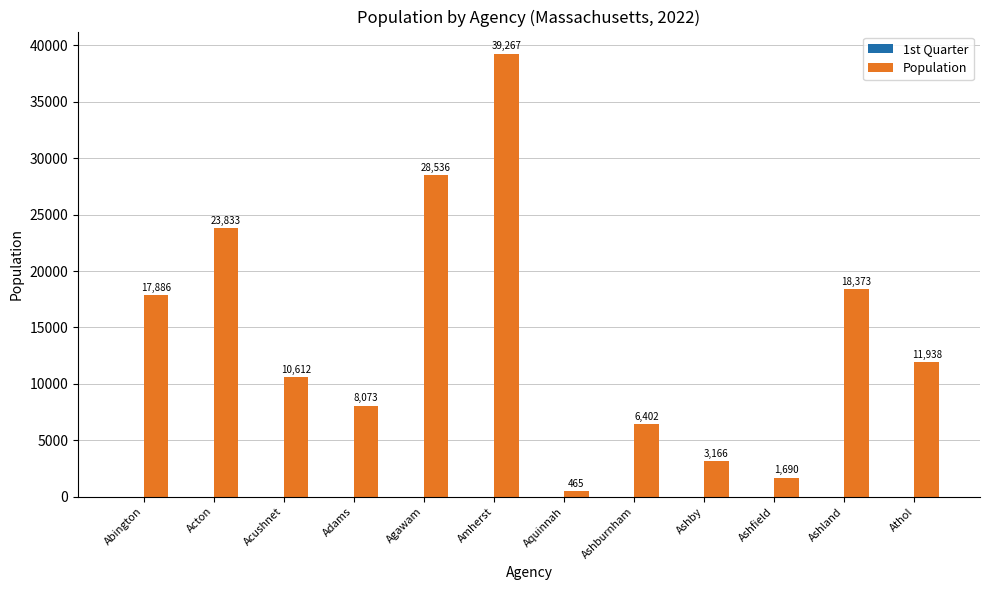

What is the change in value from Acushnet to Ashburnham?

-4210